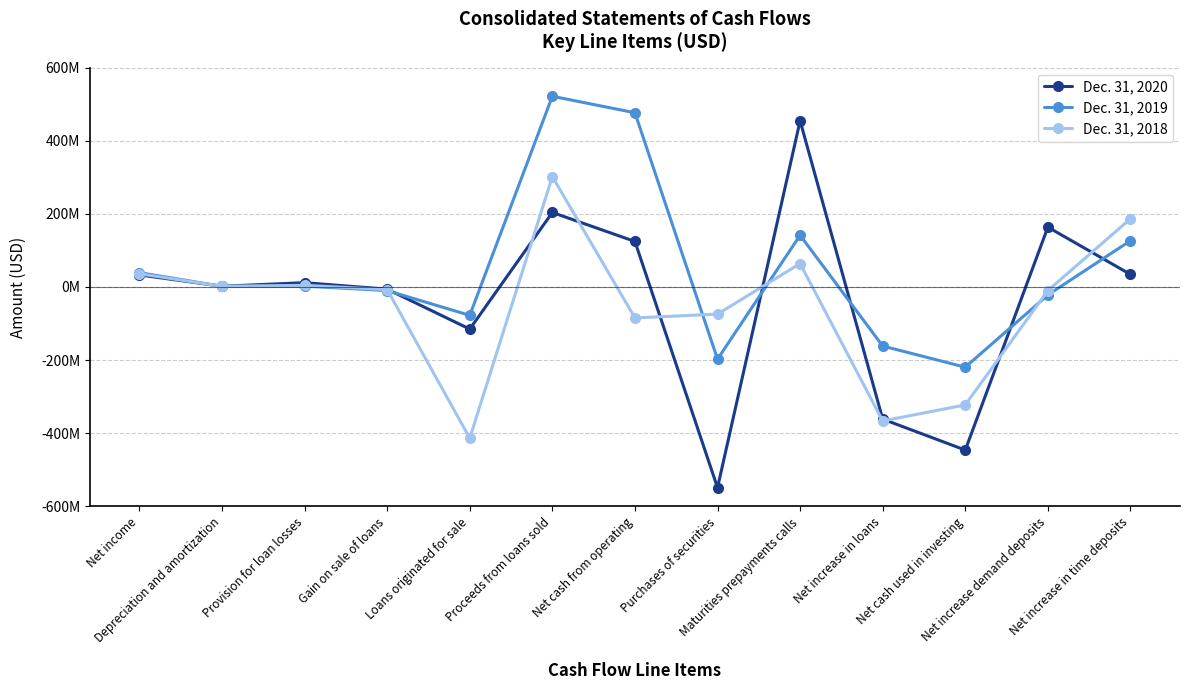

Which has a higher value, Net increase in time deposits or Net increase in loans?

Net increase in time deposits